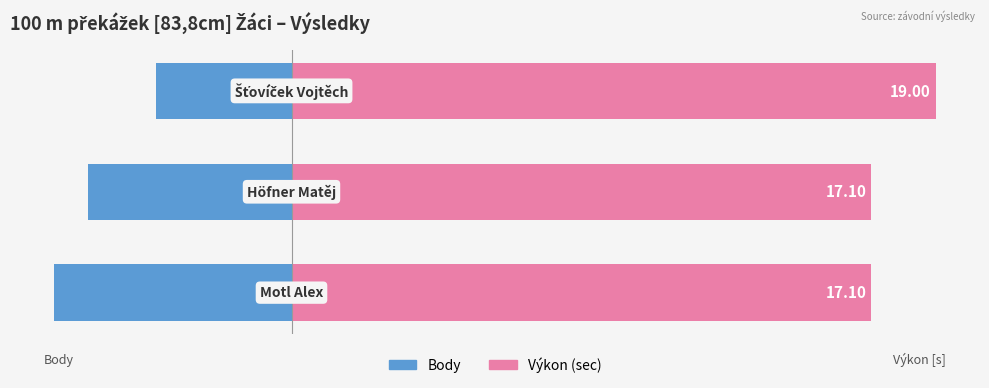

Are the bars horizontal?

Yes